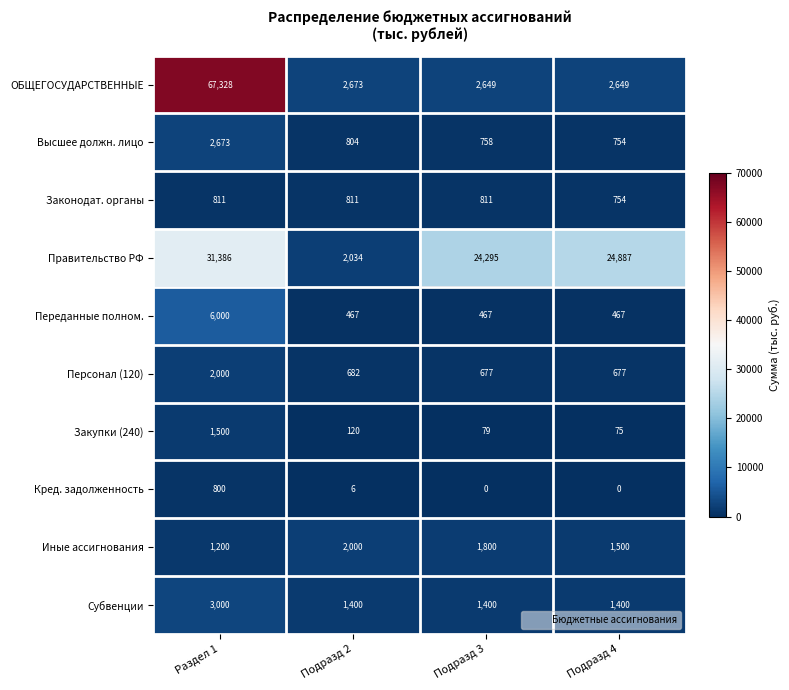

What is the greatest value displayed?

67328